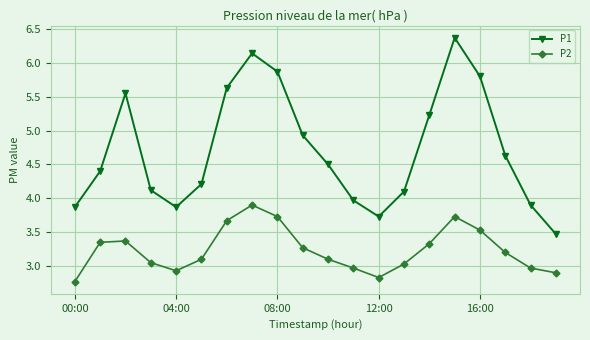

What is the minimum value for P1?

3.5